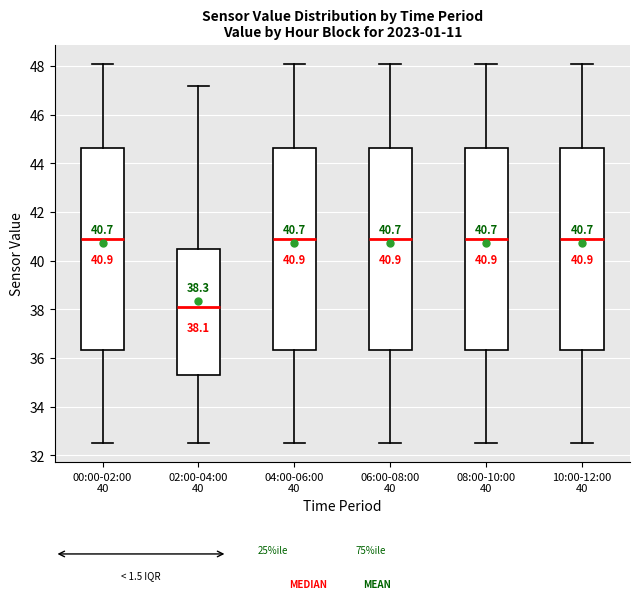

Which box has the lowest median line?

02:00-04:00 40